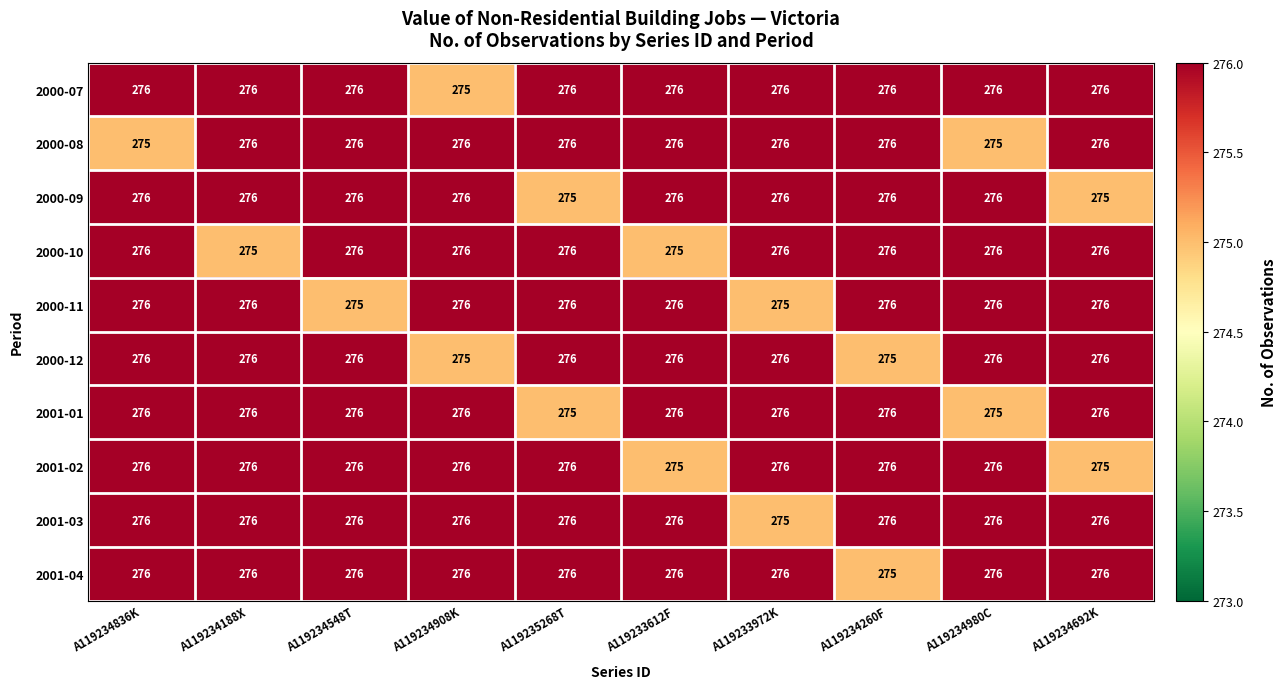

What value does the 2000-12 series have at A119234188X?

276